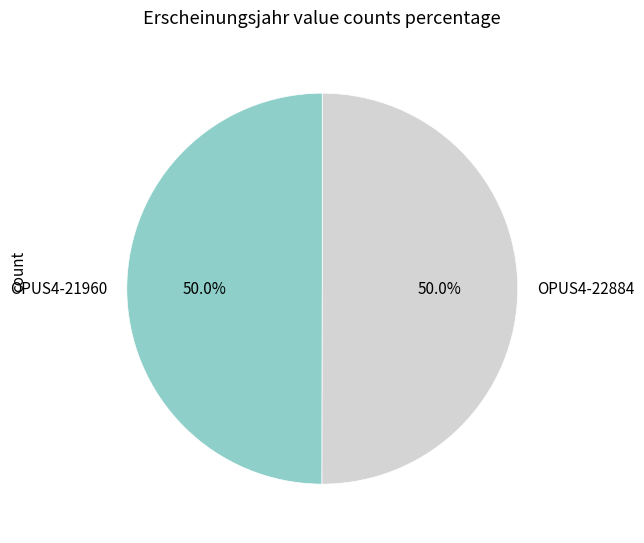

What is the total percentage of OPUS4-22884 and OPUS4-21960?

100.0%